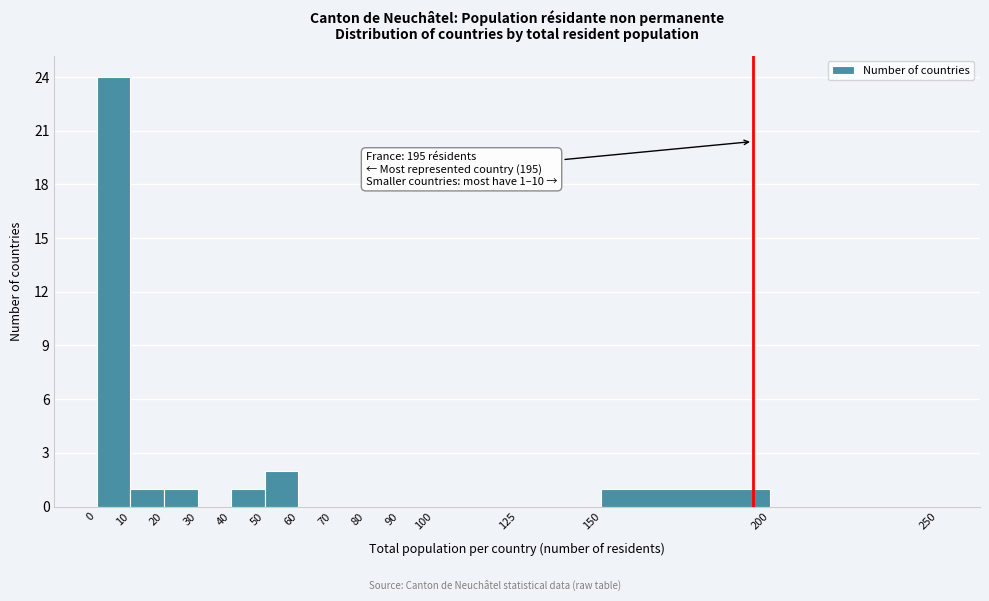

Over which range of the x-axis is the bar tallest?

0 to 10